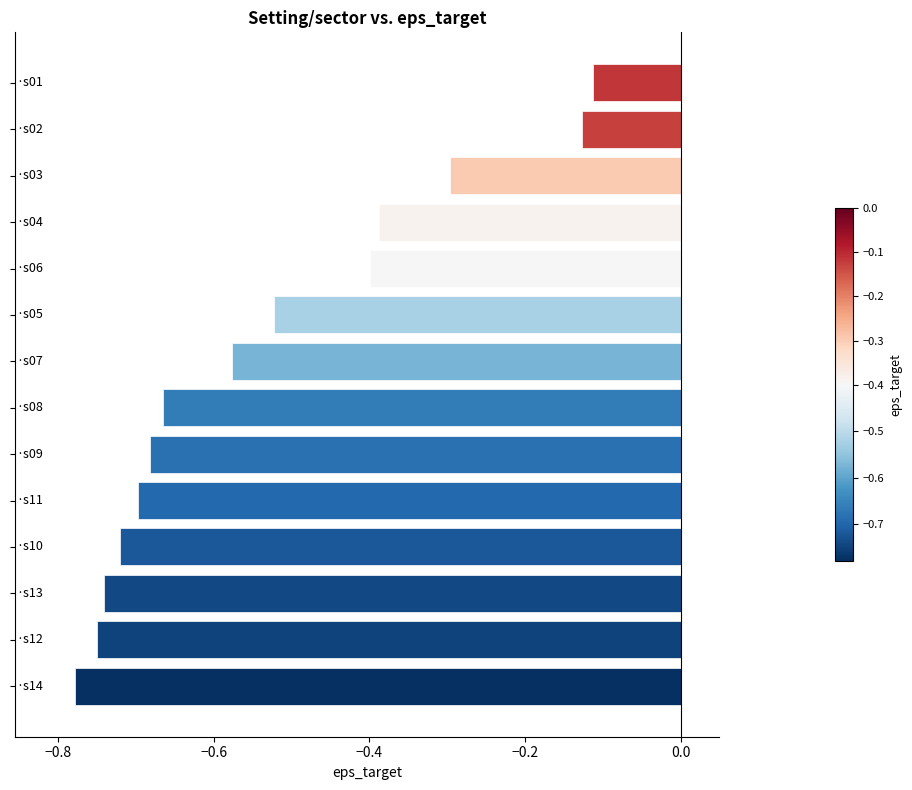

What is the difference between the second highest and second lowest values?

0.6